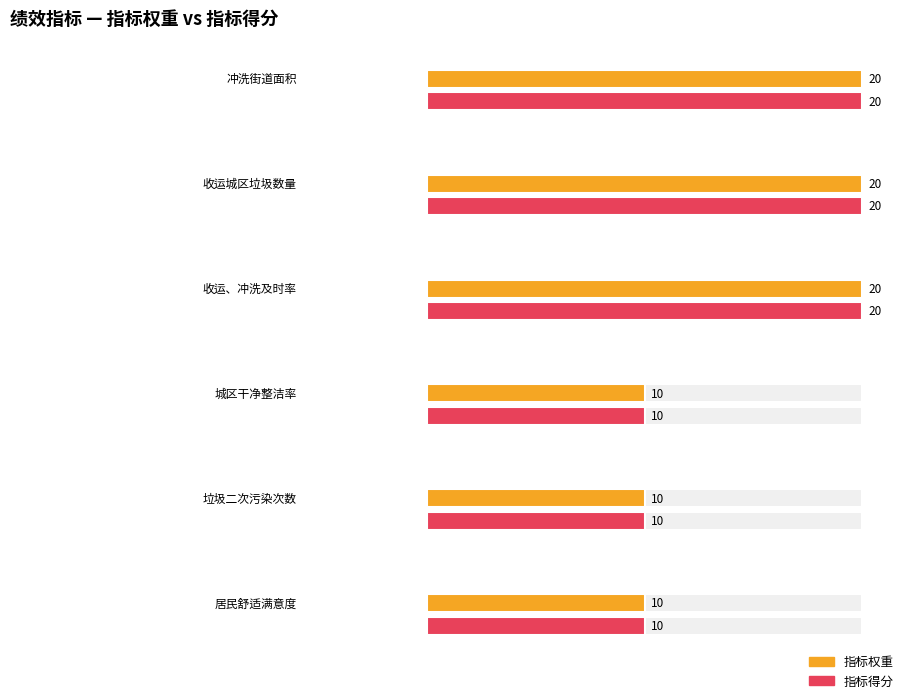

At which label is 指标得分 closest to 15?

冲洗街道面积